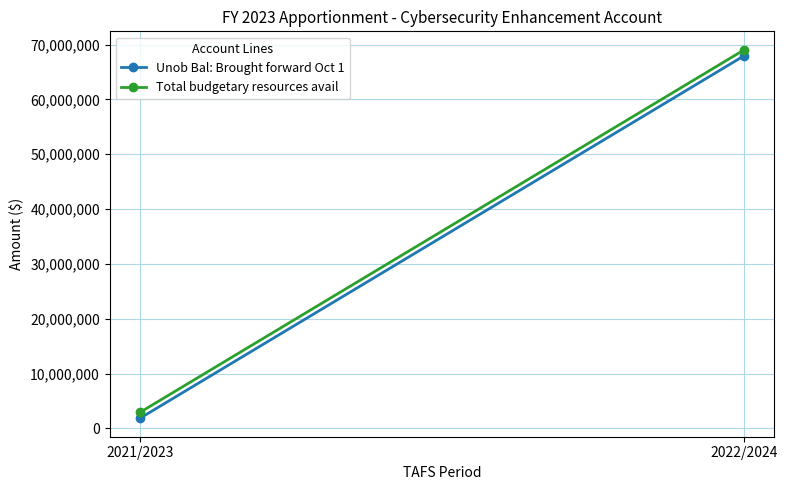

How many distinct data groups are displayed?

2